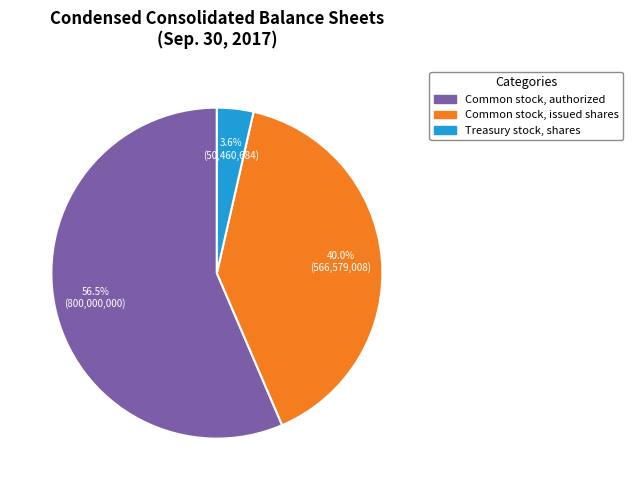

Count the number of slices in the pie.

3